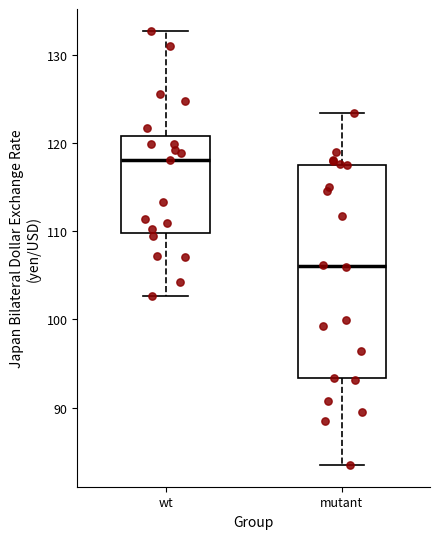

Which box is the tallest, from its lower edge to its upper edge?

mutant